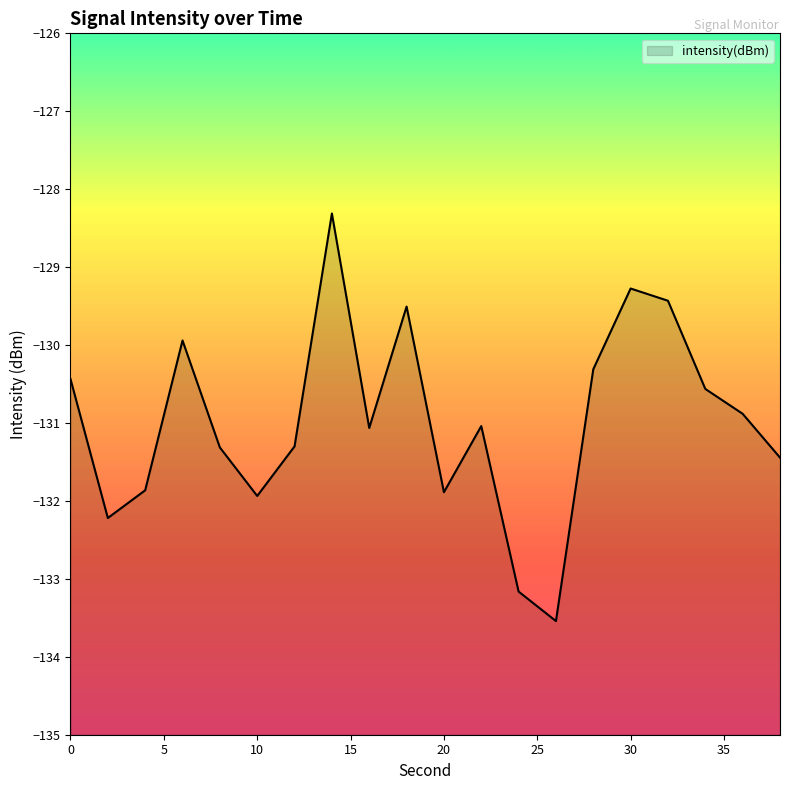

Rank the categories by value from highest to lowest.

14, 30, 32, 18, 6, 28, 0, 34, 36, 22, 16, 12, 8, 38, 4, 20, 10, 2, 24, 26